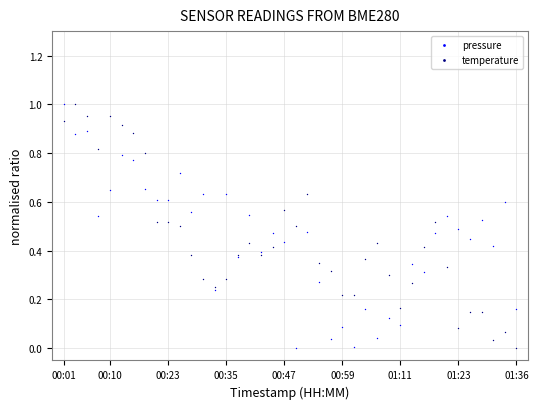

Which series contains the lowest Y value?

pressure